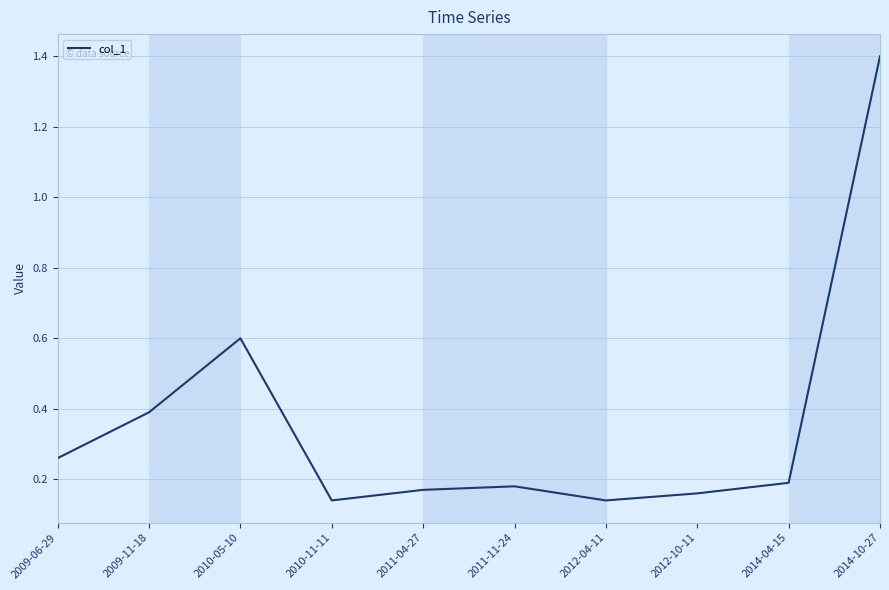

What value does the data have at 2010-05-10?

0.6